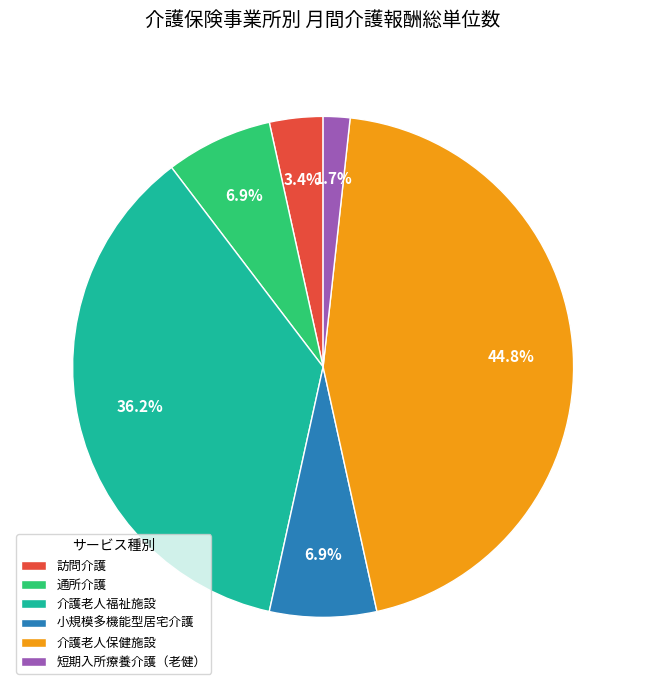

Count the number of slices in the pie.

6